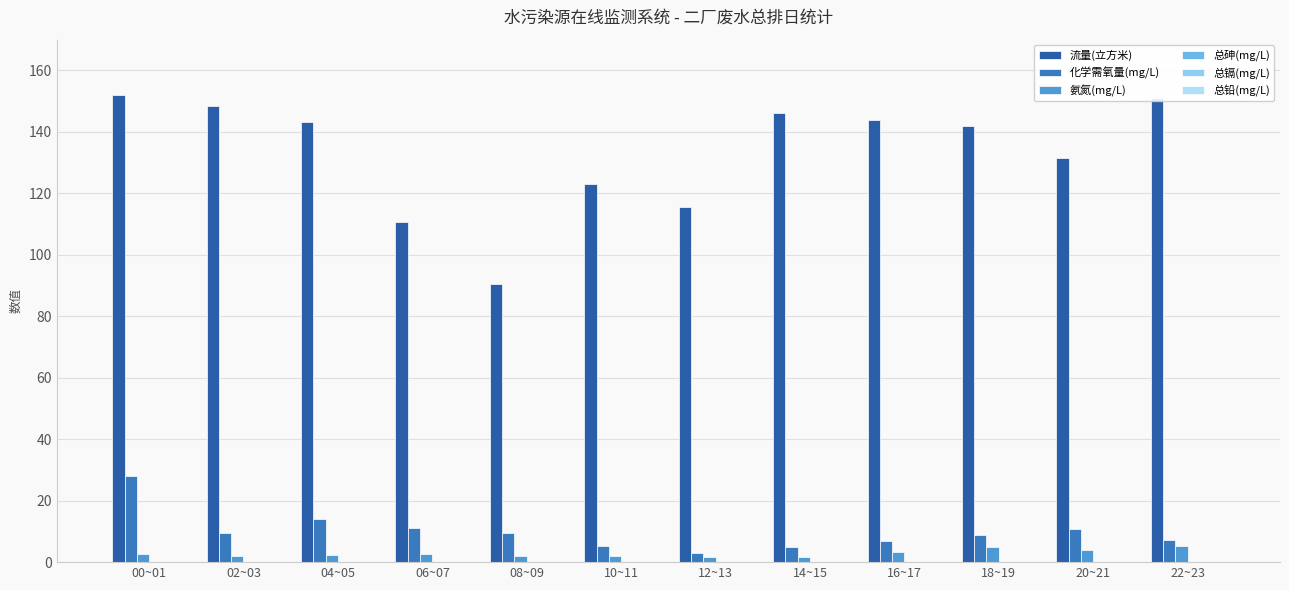

How many values in the 化学需氧量(mg/L) series exceed 9?

6